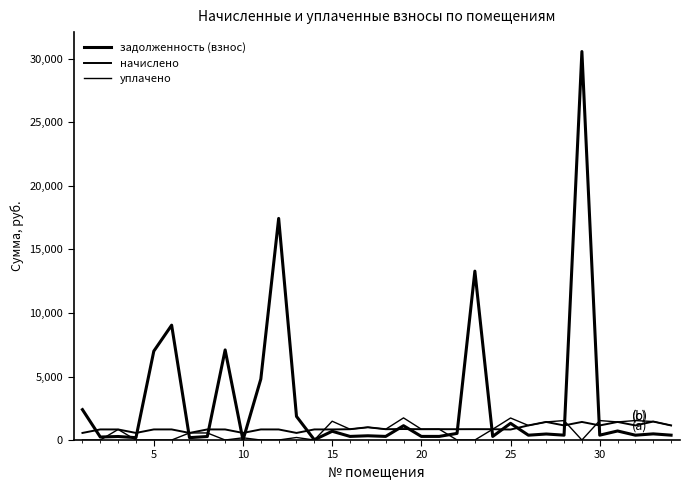

How many times do начислено and уплачено cross each other?

6